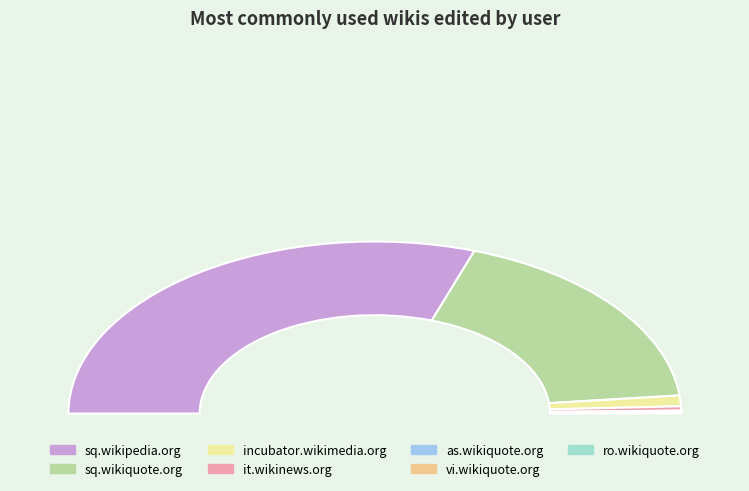

Is it true that sq.wikiquote.org is 36% of the pie?

True